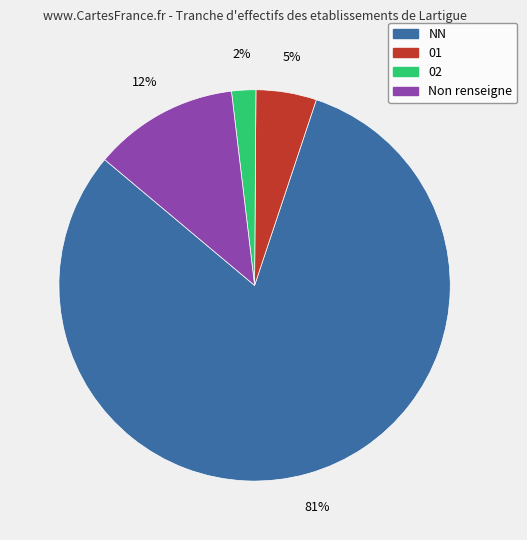

To the nearest percent, what is the average slice percentage?

25%